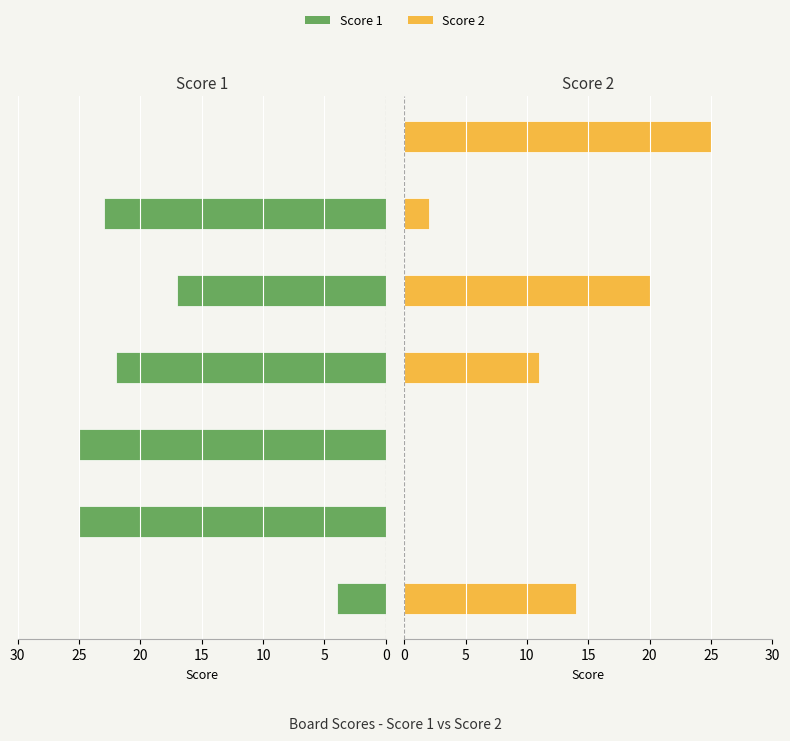

Which series changed the most between 5 and 10?

Score 1